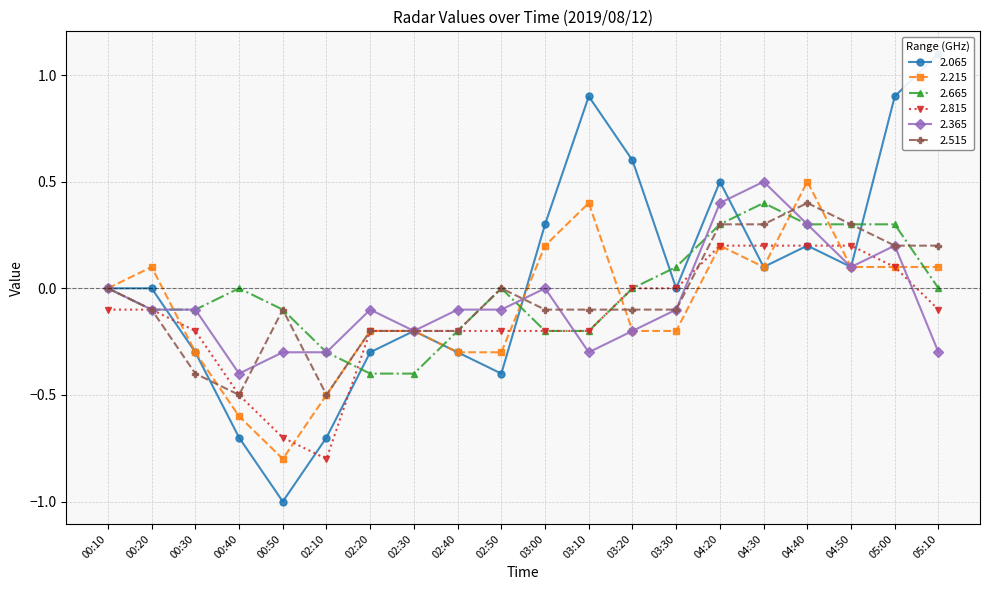

What is the lowest value of the 2.815 series?

-0.8